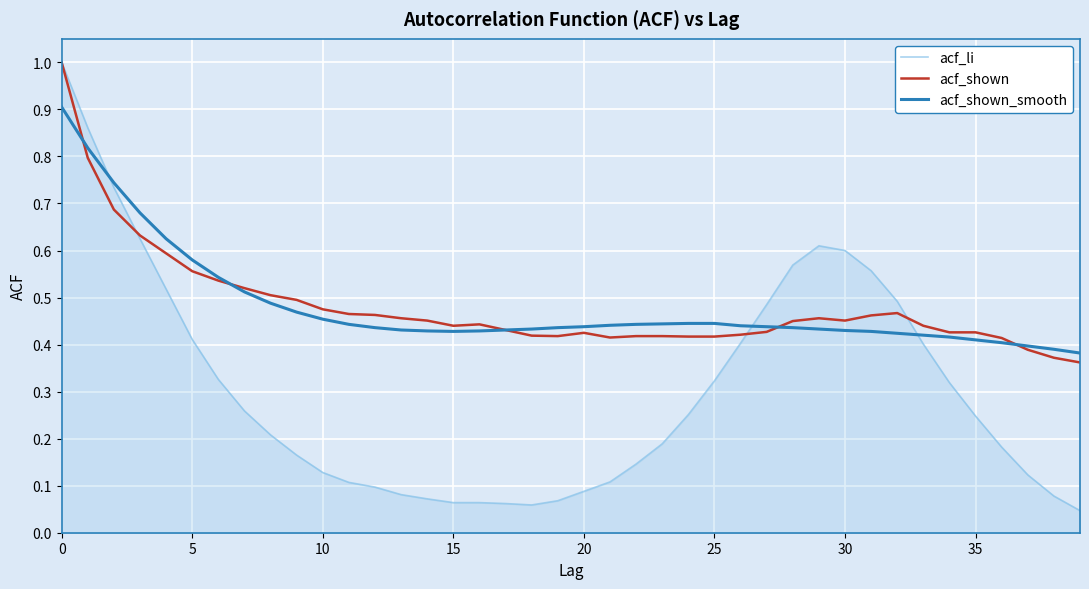

Which series has the largest range (max minus min)?

acf_li